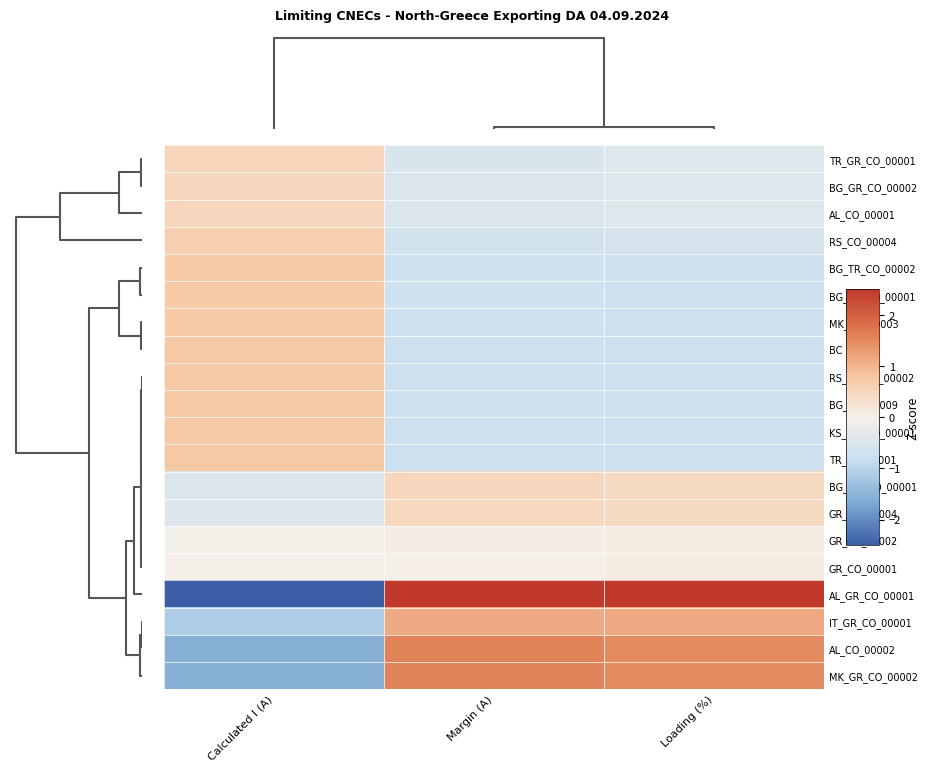

Which series has the largest range (max minus min)?

AL_GR_CO_00001